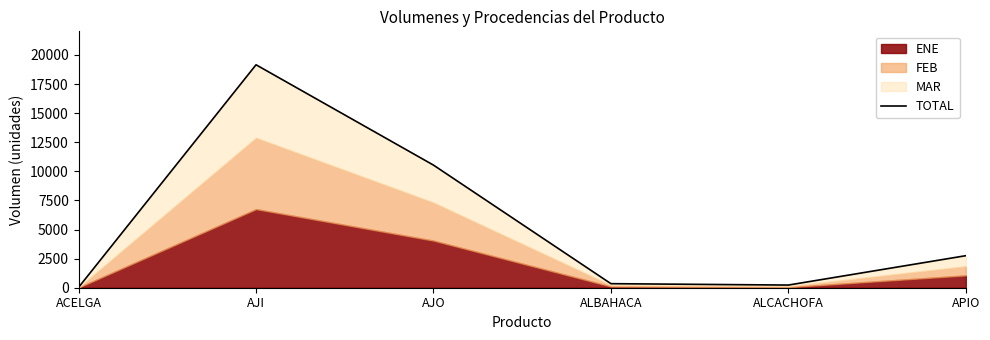

What position from the right is ALCACHOFA?

2